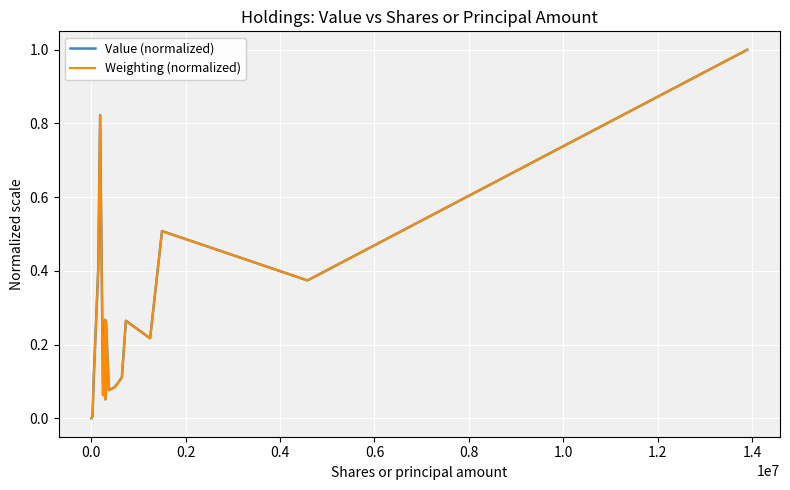

What are all the series names shown in the legend?

Value (normalized), Weighting (normalized)